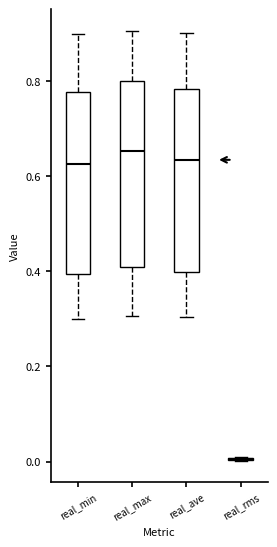

Reading left to right, read every box against the y-axis: the position of its median line, the range the box covers, and the ends of its whiskers. The values are not printed on the chart, so give them approximately, as read against the axis.

real_min: median 0.62, box 0.40 to 0.78, whiskers 0.30 to 0.90
real_max: median 0.66, box 0.40 to 0.80, whiskers 0.30 to 0.90
real_ave: median 0.64, box 0.40 to 0.78, whiskers 0.30 to 0.90
real_rms: box collapsed to a line at 0.00, whiskers 0.00 to 0.02